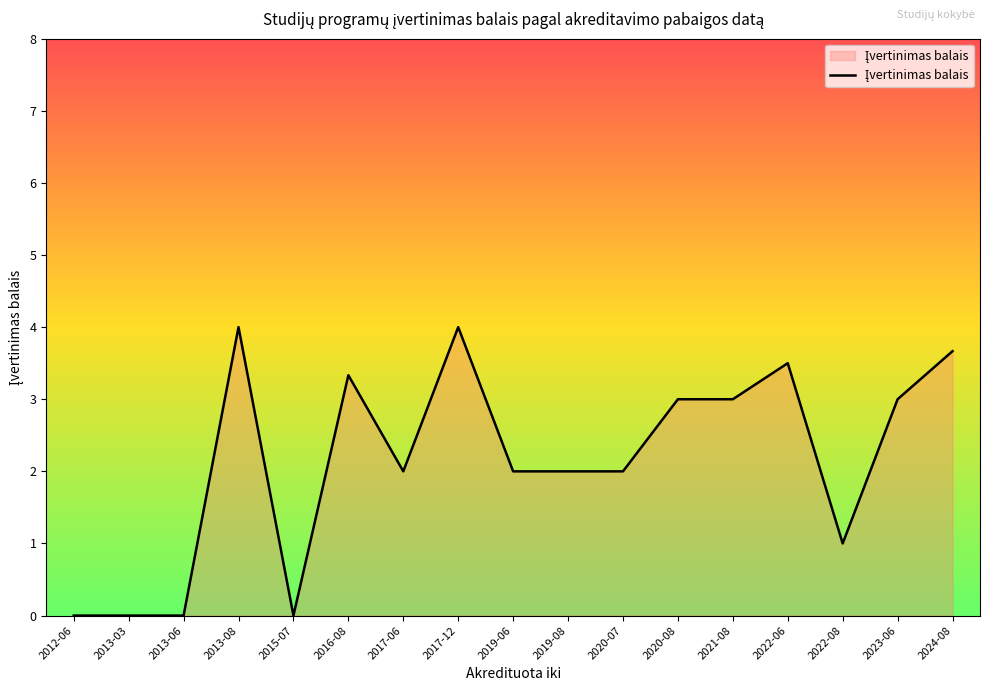

What is the difference between the maximum and minimum values?

4.0